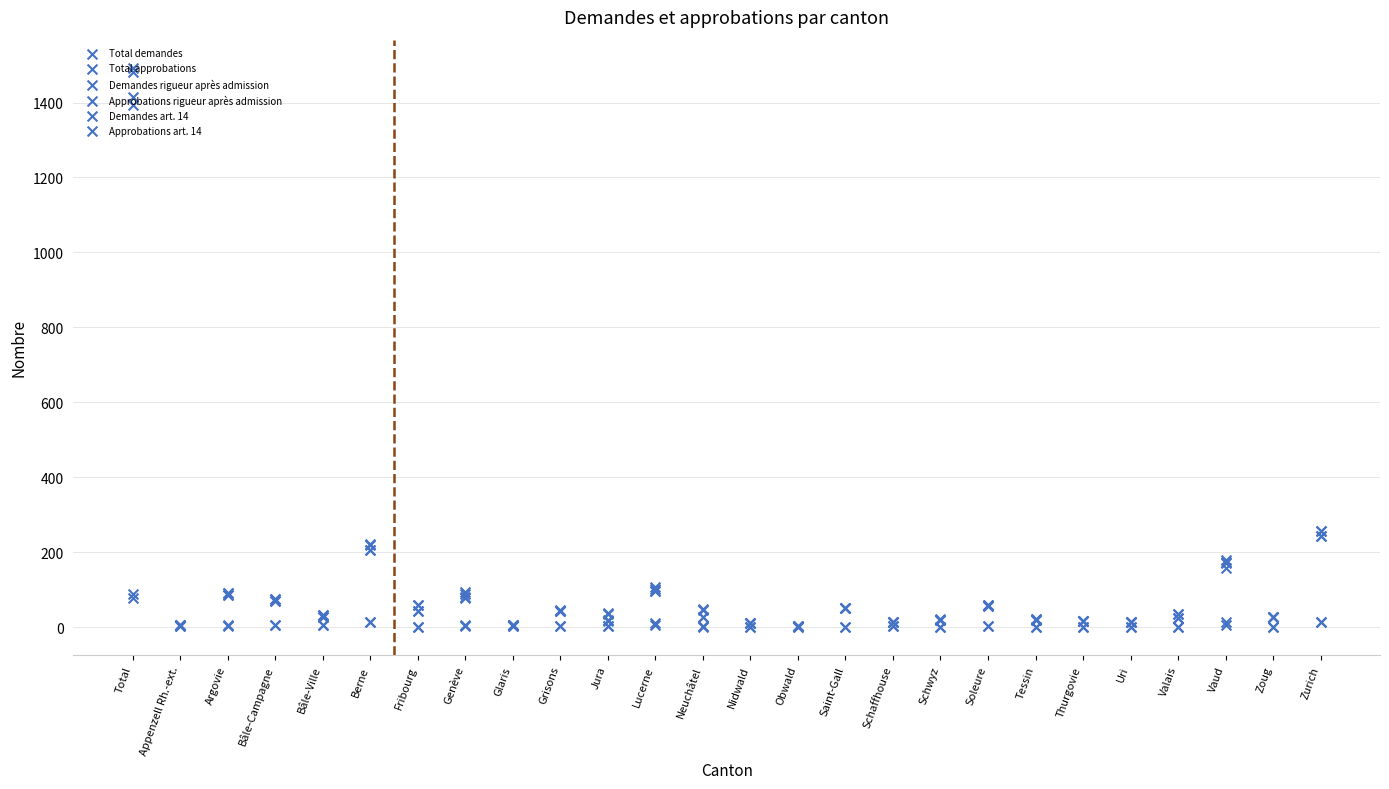

At which category is the sum across all series the highest?

Total